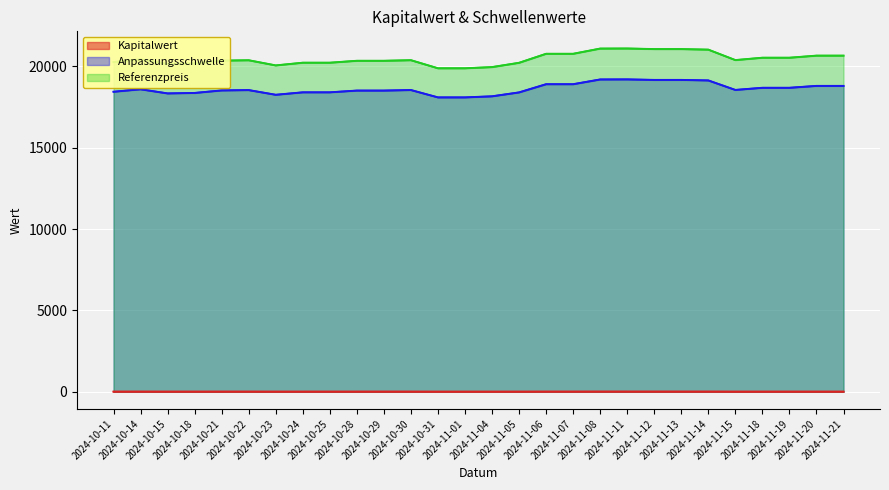

True or false: Anpassungsschwelle and Referenzpreis intersect in this chart.

False